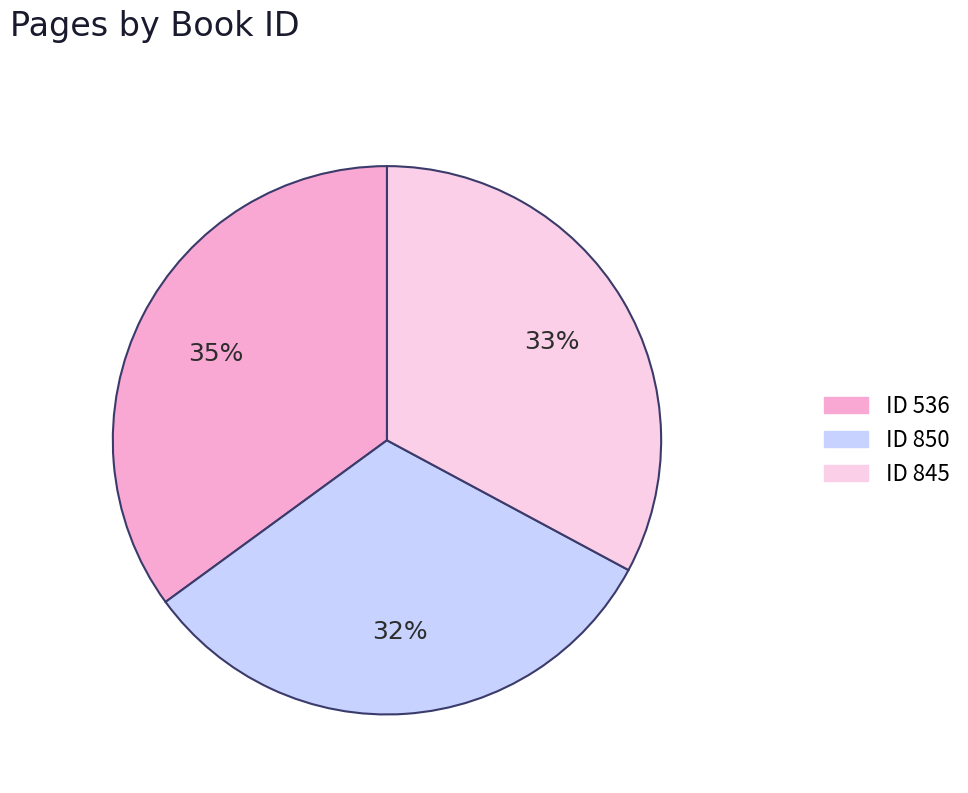

To the nearest percent, what is the average slice percentage?

33%